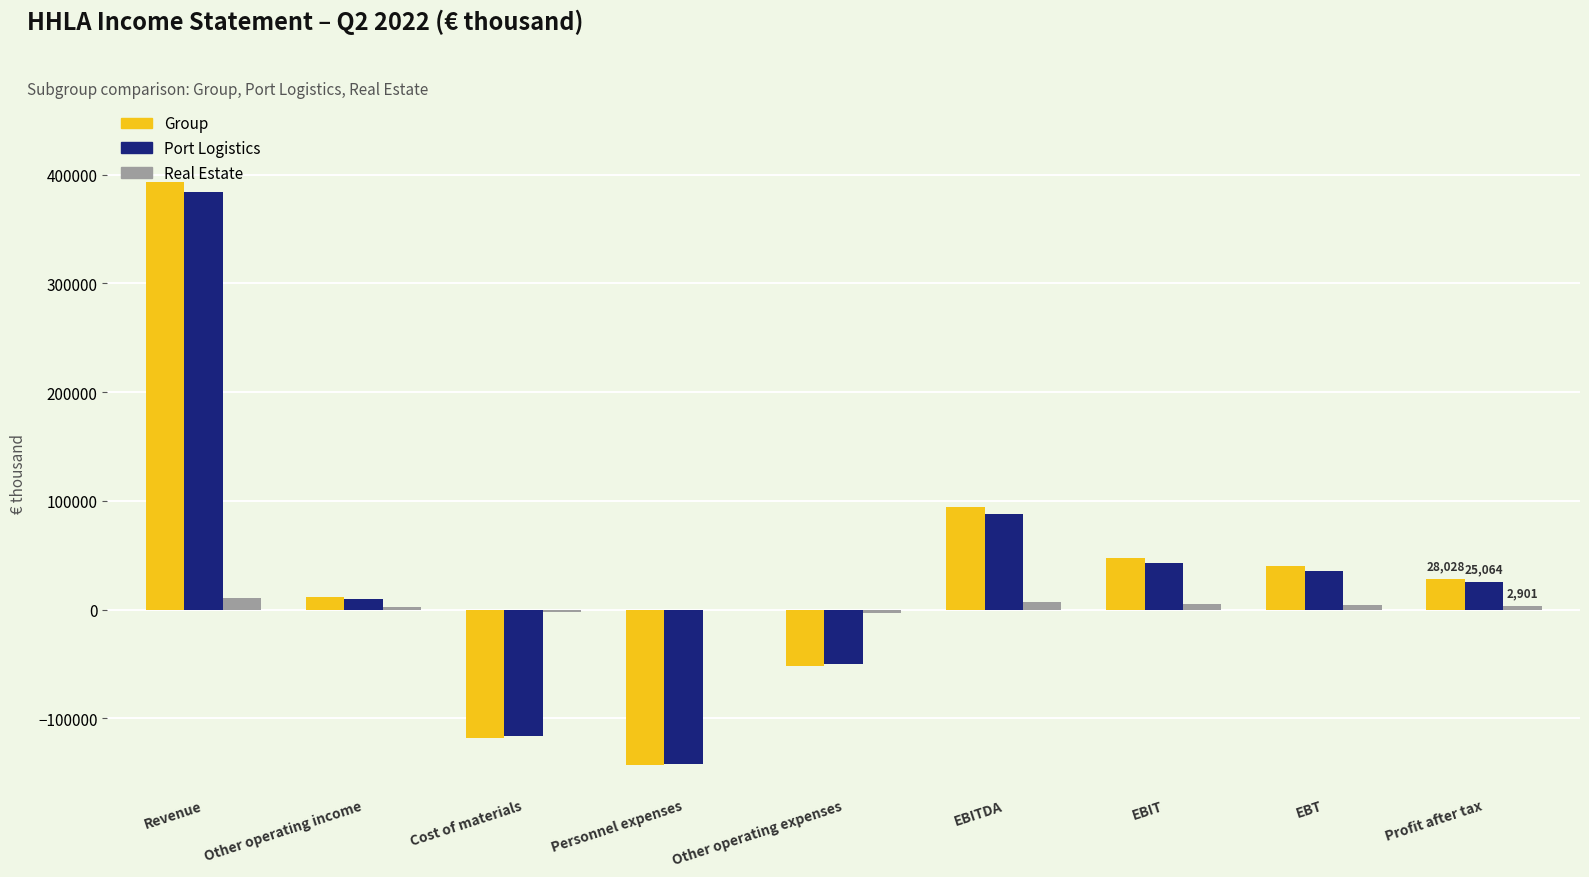

The Real Estate series shows 1910 at Other operating income. True or false?

True